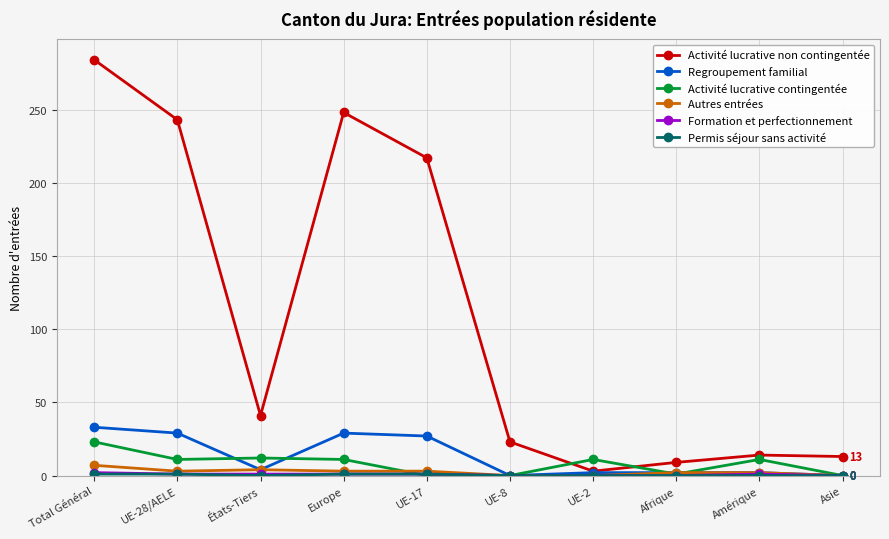

Where is the first local minimum for Activité lucrative non contingentée?

États-Tiers